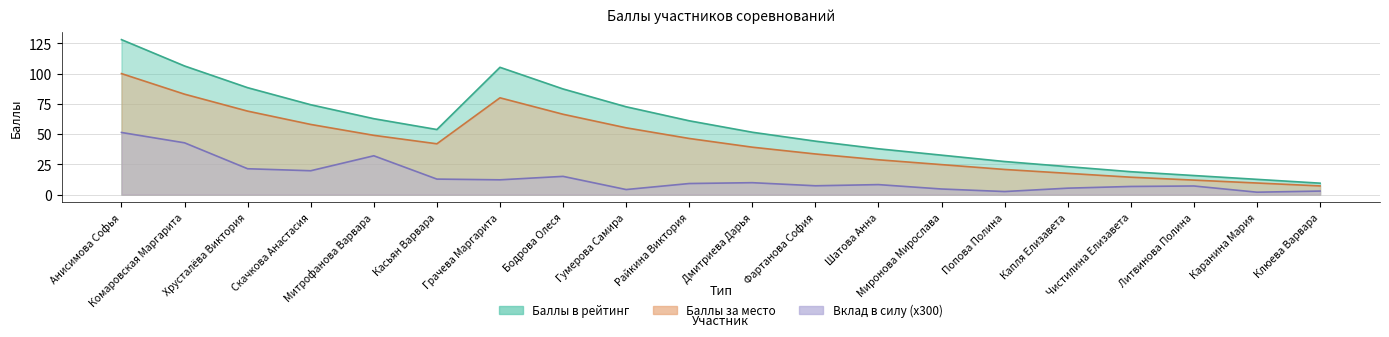

Reading left to right, what are all the values shown in this chart?

Баллы в рейтинг: Анисимова Софья=128.1	Комаровская Маргарита=106.3	Хрусталёва Виктория=88.4	Скачкова Анастасия=74.3	Митрофанова Варвара=62.8	Касьян Варвара=53.8	Грачева Маргарита=105.2	Бодрова Олеся=87.3	Гумерова Самира=72.6	Райкина Виктория=61.0	Дмитриева Дарья=51.5	Фартанова София=44.2	Шатова Анна=37.9	Миронова Мирослава=32.6	Попова Полина=27.4	Капля Елизавета=23.1	Чистилина Елизавета=18.9	Литвинова Полина=15.8	Каранина Мария=12.6	Клюева Варвара=9.5
Баллы за место: Анисимова Софья=100.0	Комаровская Маргарита=83.0	Хрусталёва Виктория=69.0	Скачкова Анастасия=58.0	Митрофанова Варвара=49.0	Касьян Варвара=42.0	Грачева Маргарита=80.0	Бодрова Олеся=66.4	Гумерова Самира=55.2	Райкина Виктория=46.4	Дмитриева Дарья=39.2	Фартанова София=33.6	Шатова Анна=28.8	Миронова Мирослава=24.8	Попова Полина=20.8	Капля Елизавета=17.6	Чистилина Елизавета=14.4	Литвинова Полина=12.0	Каранина Мария=9.6	Клюева Варвара=7.2
Вклад в силу: Анисимова Софья=51.4	Комаровская Маргарита=42.8	Хрусталёва Виктория=21.4	Скачкова Анастасия=19.7	Митрофанова Варвара=32.1	Касьян Варвара=12.8	Грачева Маргарита=12.2	Бодрова Олеся=15.1	Гумерова Самира=4.2	Райкина Виктория=9.2	Дмитриева Дарья=9.9	Фартанова София=7.3	Шатова Анна=8.3	Миронова Мирослава=4.7	Попова Полина=2.6	Капля Елизавета=5.3	Чистилина Елизавета=6.8	Литвинова Полина=7.1	Каранина Мария=2.0	Клюева Варвара=2.9